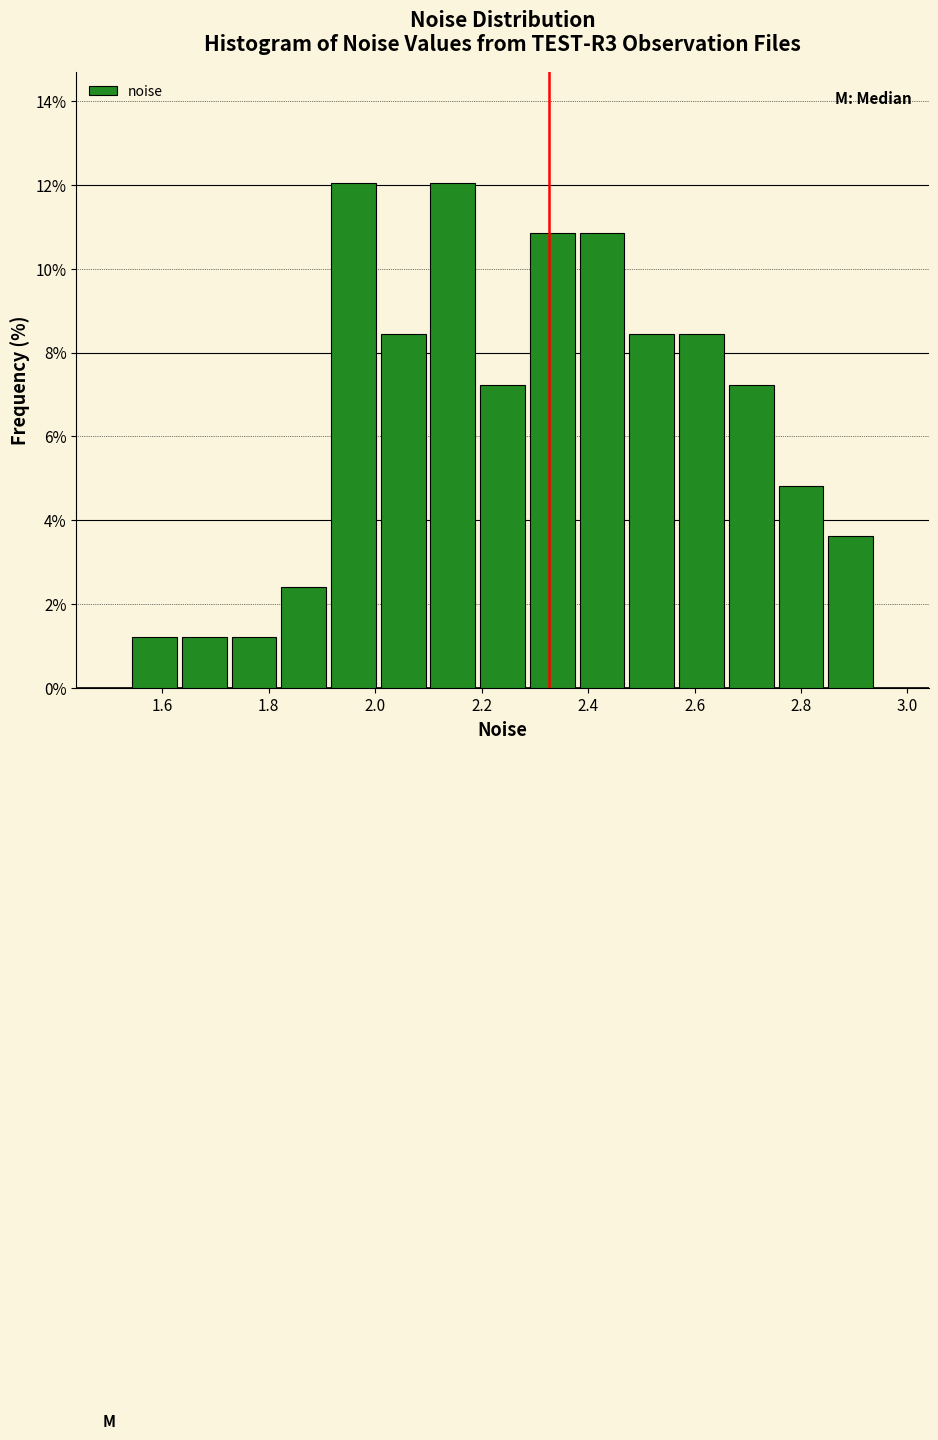

Reading left to right, transcribe this chart: for each bar, give the range it covers on the x-axis and its height. Neither the bar edges nor the heights are printed on the chart, so give them approximately, as read against the axes.

1.54 to 1.64: 1.2
1.64 to 1.72: 1.2
1.72 to 1.82: 1.2
1.82 to 1.92: 2.4
1.92 to 2.00: 12.0
2.00 to 2.10: 8.4
2.10 to 2.20: 12.0
2.20 to 2.28: 7.2
2.28 to 2.38: 10.8
2.38 to 2.48: 10.8
2.48 to 2.56: 8.4
2.56 to 2.66: 8.4
2.66 to 2.76: 7.2
2.76 to 2.84: 4.8
2.84 to 2.94: 3.6